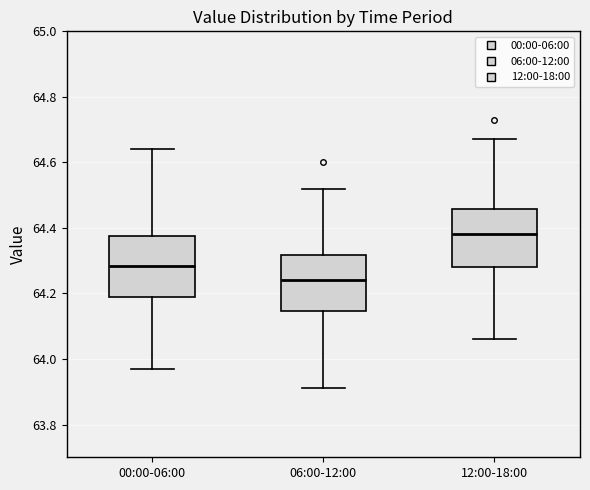

Where does the upper whisker of the box for 12:00-18:00 end on the y-axis? The values are not printed on the chart, so give them approximately, as read against the axis.

64.68